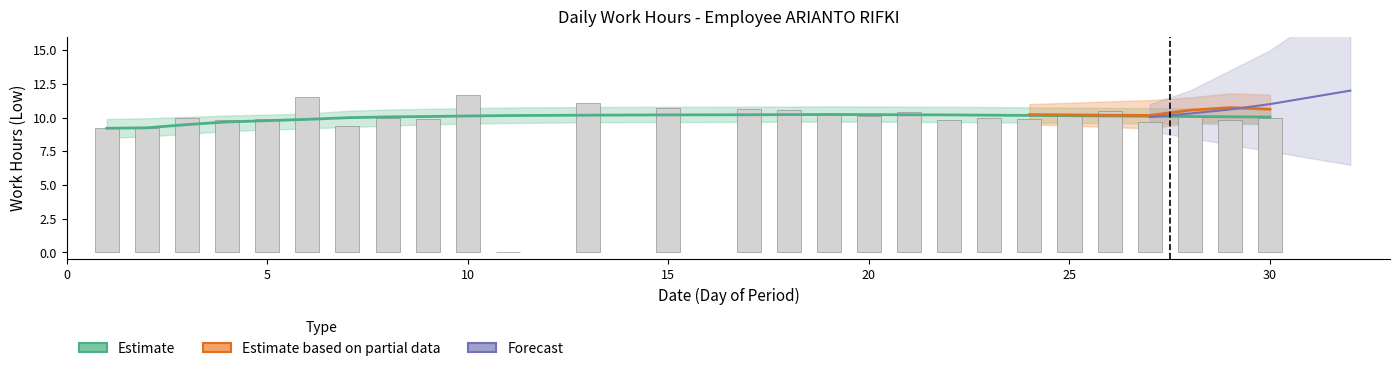

At which category does the chart reach its minimum across all series?

11